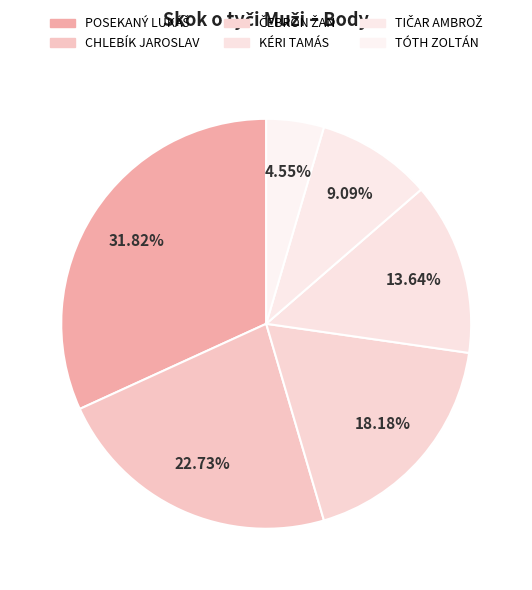

What percentage is the CHLEBÍK JAROSLAV slice, to the nearest percent?

23%